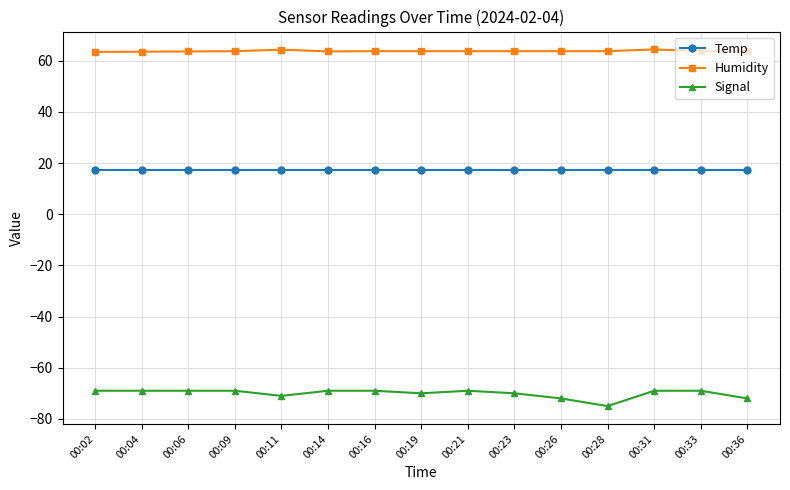

How many lines are shown in the chart?

3